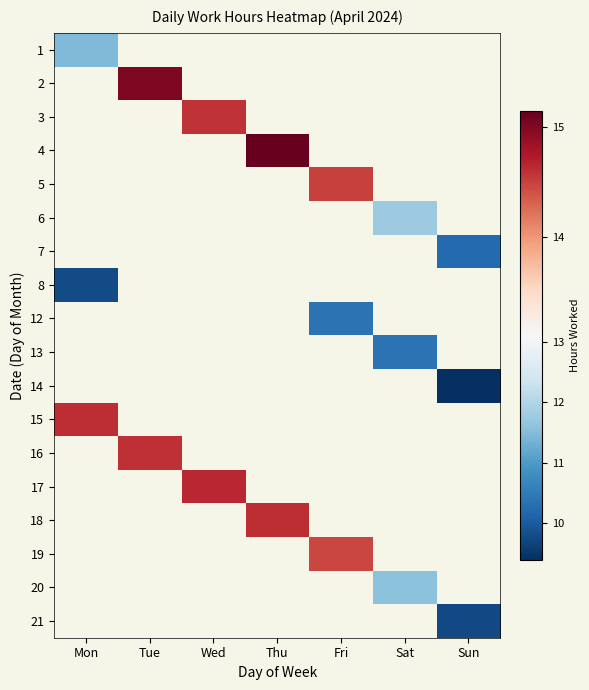

Rank the series by their maximum value, from lowest to highest.

1, 2, 3, 4, 5, 6, 7, 8, 12, 13, 14, 15, 16, 17, 18, 19, 20, 21